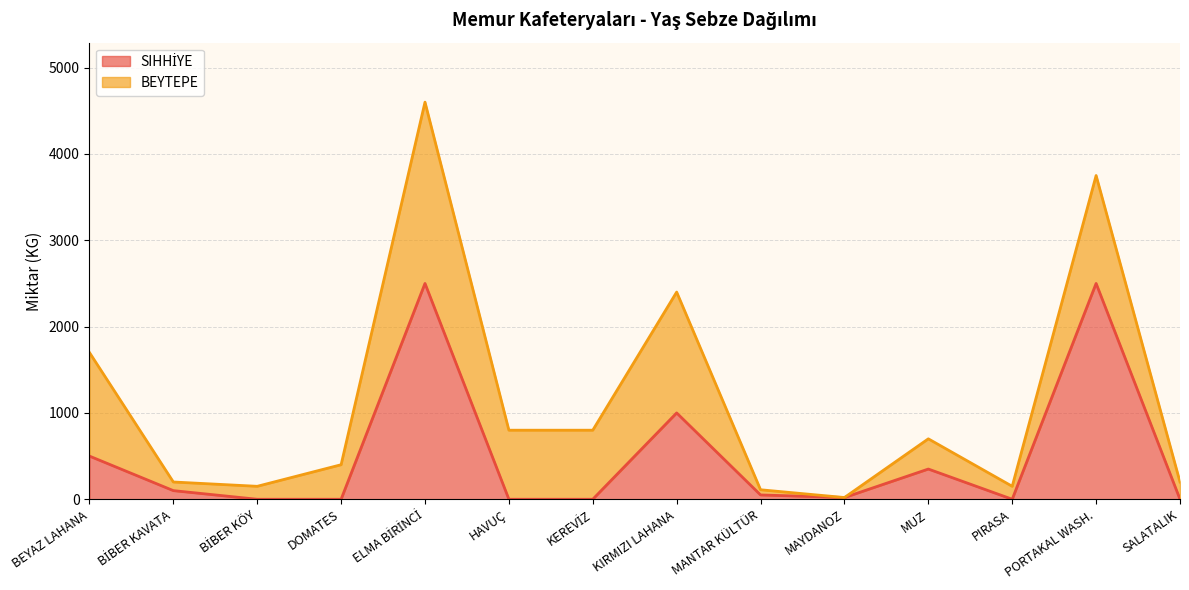

Reading left to right, what are all the values shown in this chart?

BEYAZ LAHANA=500	BİBER KAVATA=100	BİBER KÖY=0	DOMATES=0	ELMA BİRİNCİ=2500	HAVUÇ=0	KEREVİZ=0	KIRMIZI LAHANA=1000	MANTAR KÜLTÜR=50	MAYDANOZ=20	MUZ=350	PIRASA=0	PORTAKAL WASH.=2500	SALATALIK=0